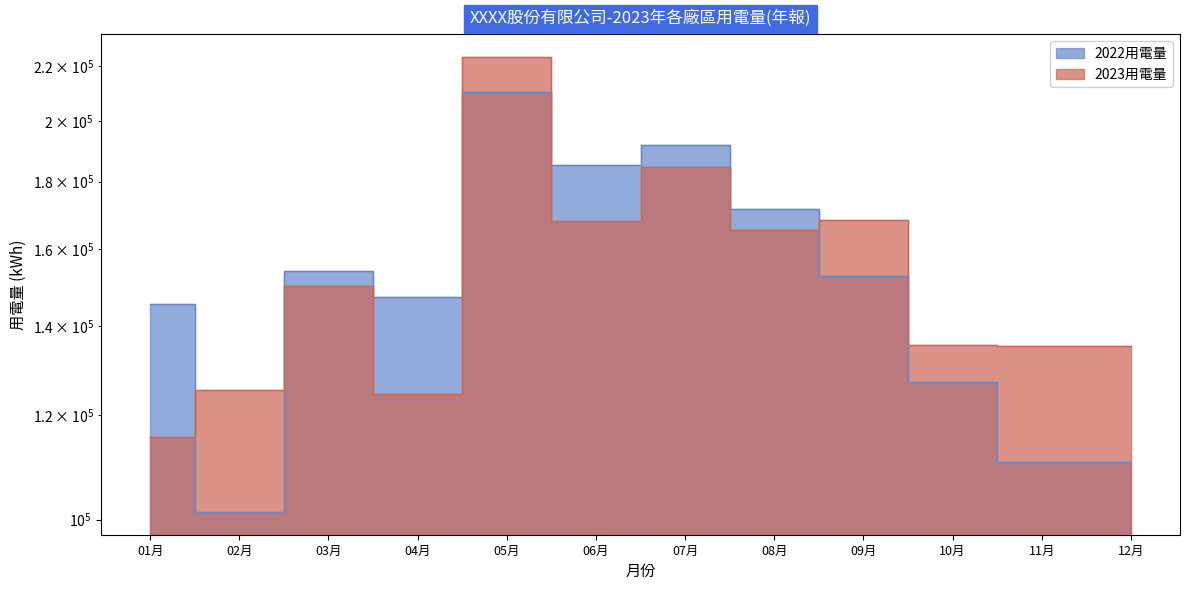

What is the total value across all series at 05月?

434020.7